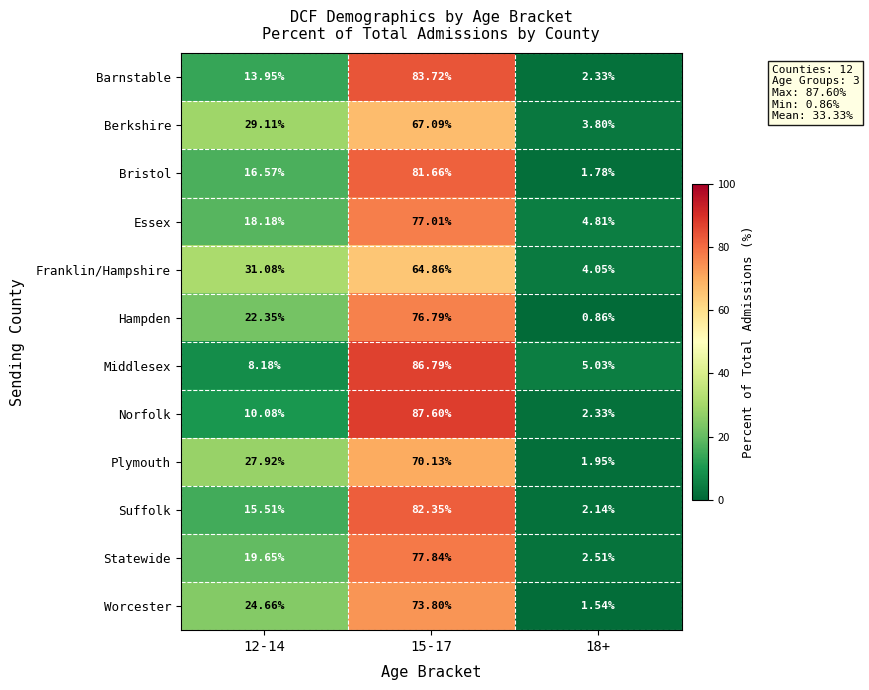

What is the total value across all series at 12-14?

237.2